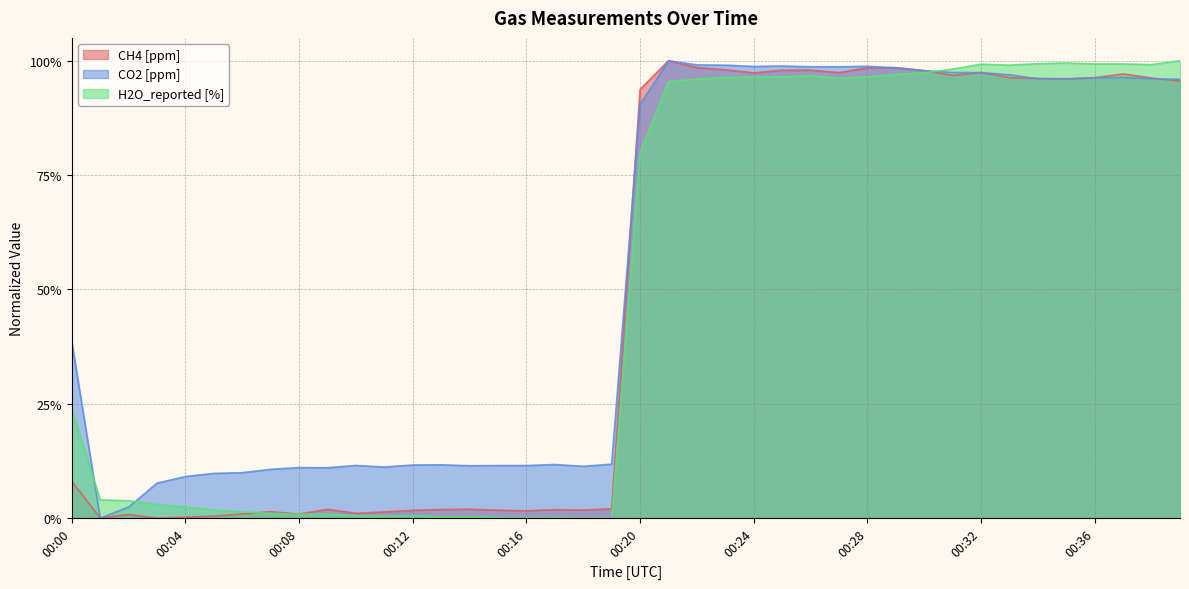

At how many categories does at least one series exceed 0?

40